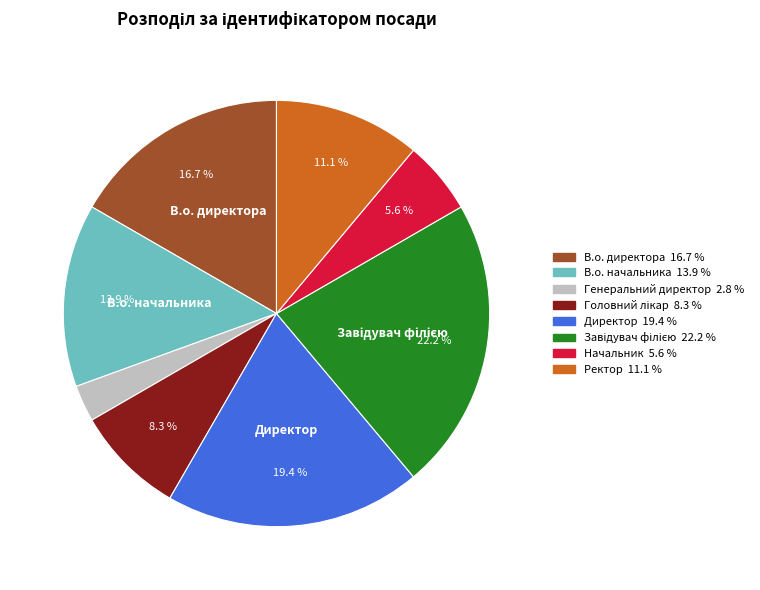

Does any single category account for the majority?

No